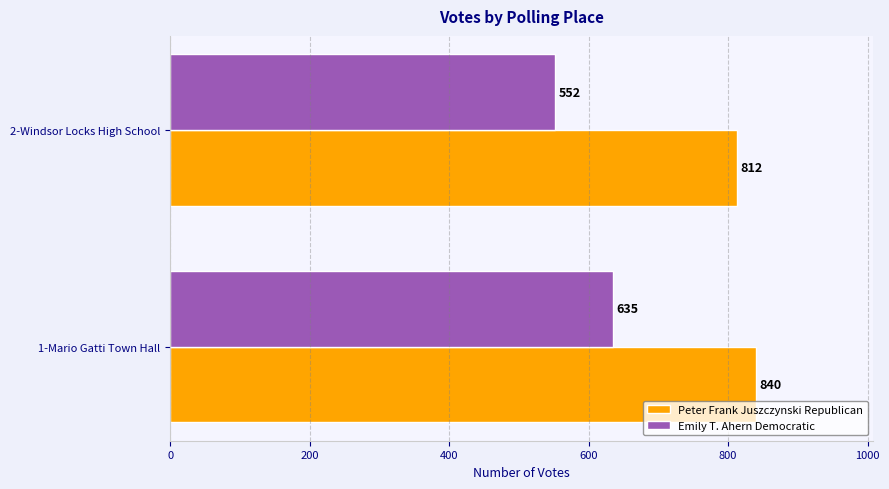

What is the difference between the maximum and minimum values in the Peter Frank Juszczynski Republican series?

28